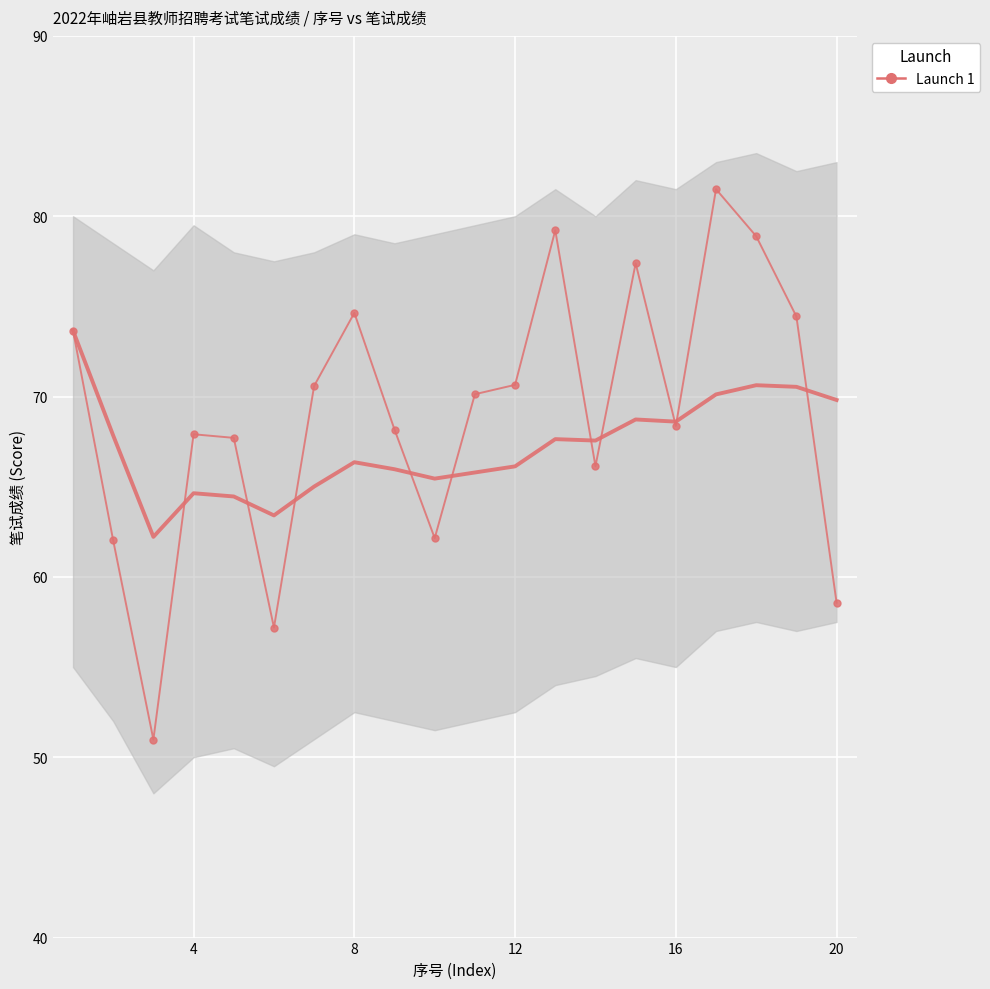

The chart shows a value of 25.7 at 6. True or false?

False